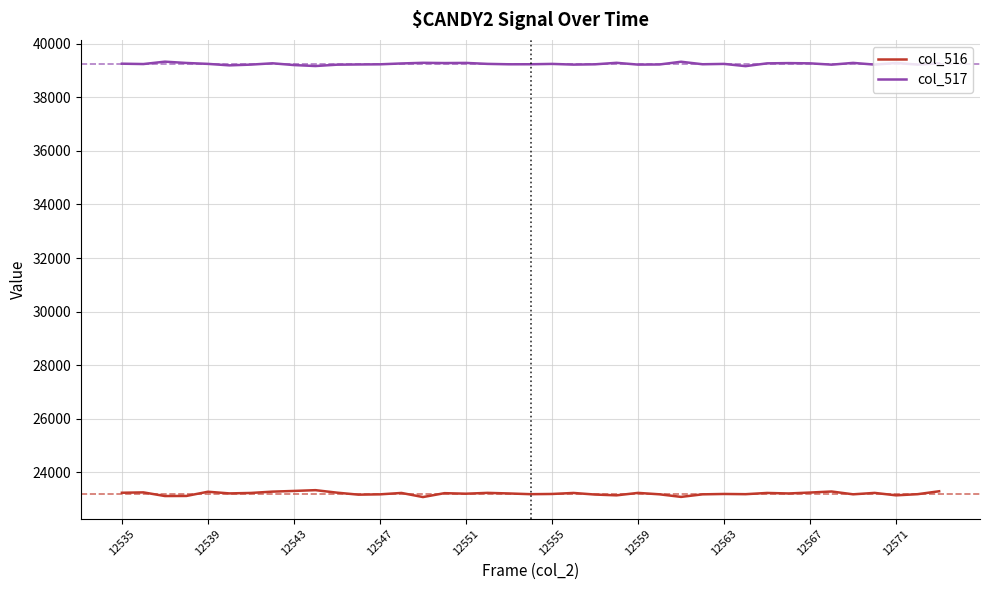

What is the greatest value displayed?

39327